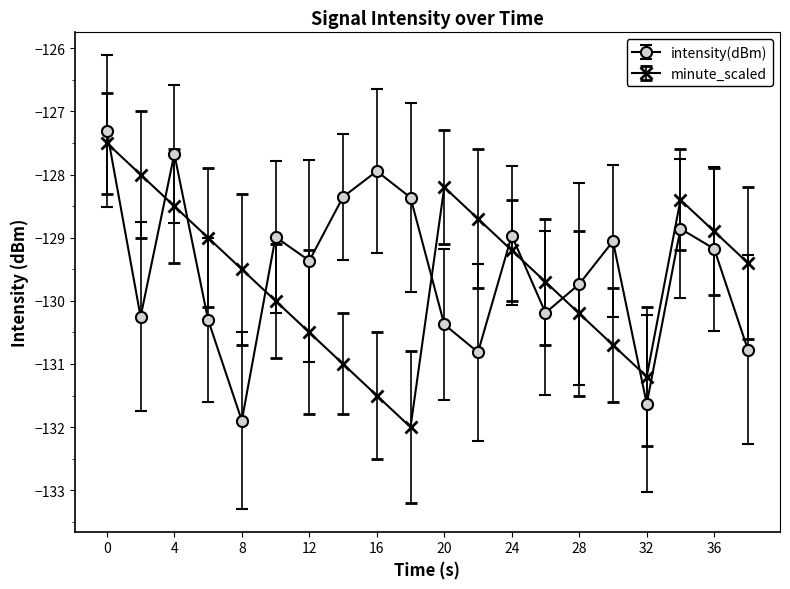

Reading left to right, what are all the values shown in this chart?

intensity(dBm): -127.3	-130.3	-127.7	-130.3	-131.9	-129.0	-129.4	-128.4	-127.9	-128.4	-130.4	-130.8	-129.0	-130.2	-129.7	-129.1	-131.6	-128.9	-129.2	-130.8
minute_scaled: -127.5	-128.0	-128.5	-129.0	-129.5	-130.0	-130.5	-131.0	-131.5	-132.0	-128.2	-128.7	-129.2	-129.7	-130.2	-130.7	-131.2	-128.4	-128.9	-129.4